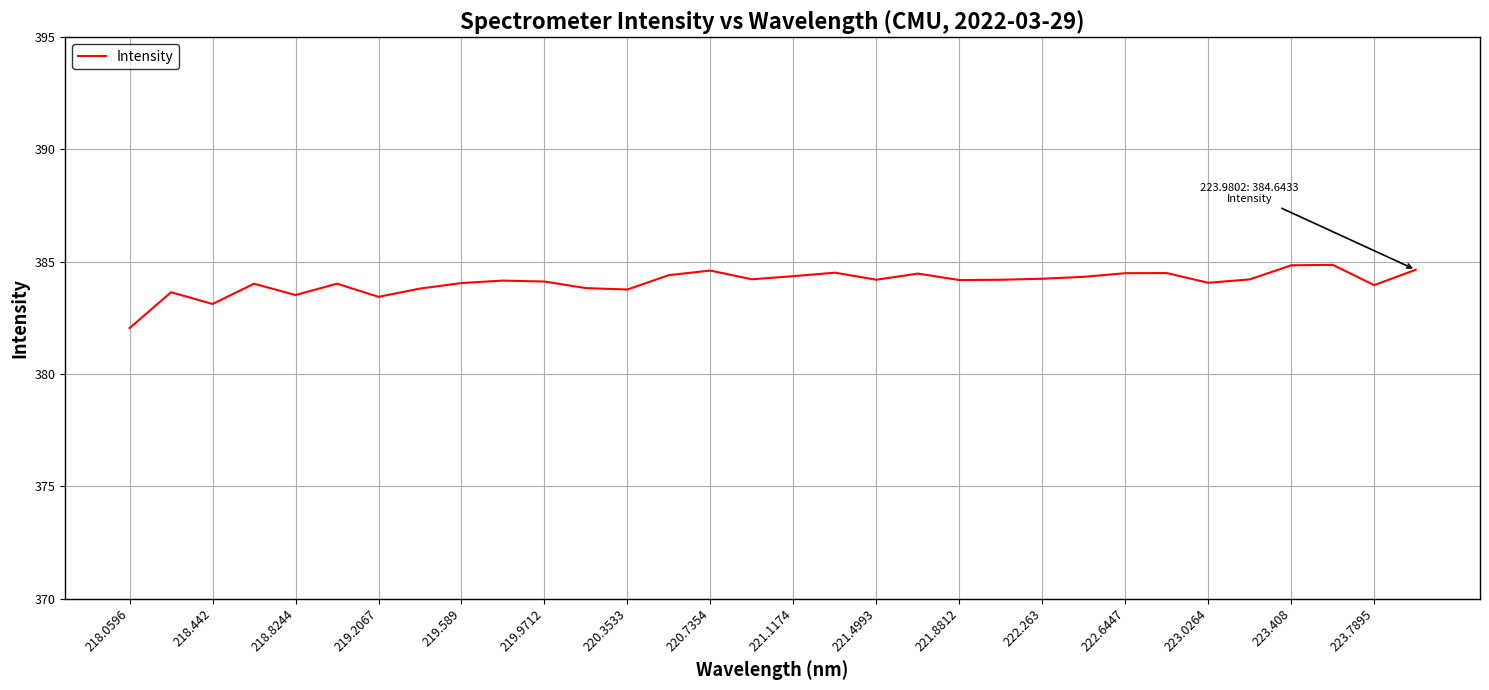

What is the minimum value shown in the chart?

382.0